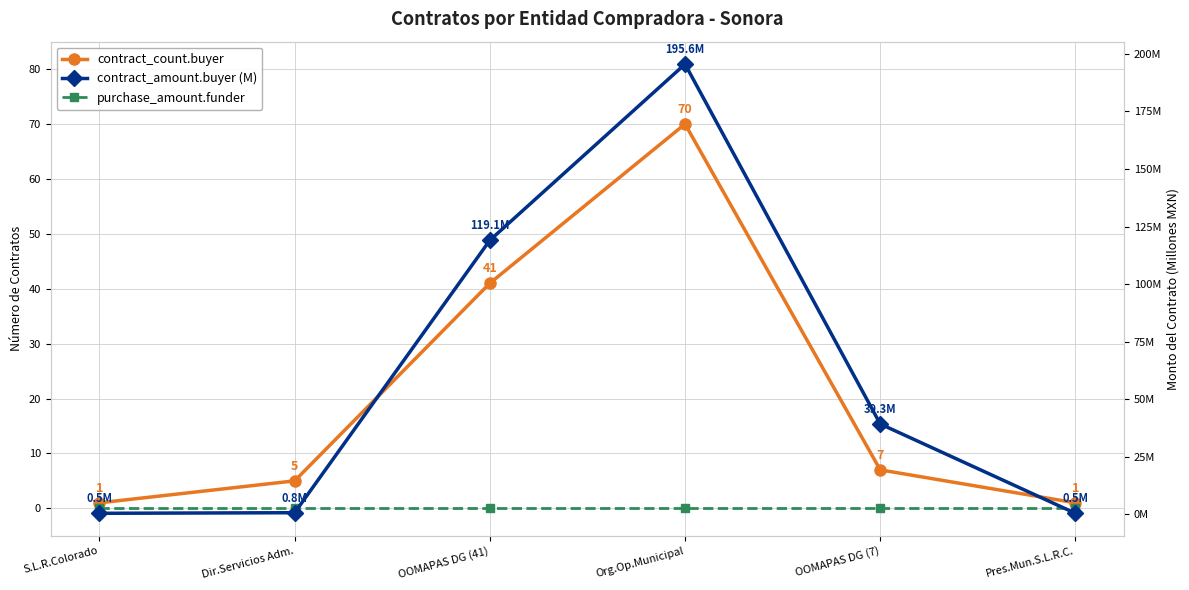

Rank the categories by purchase_amount.funder value from highest to lowest.

S.L.R.Colorado, Dir.Servicios Adm., OOMAPAS DG (41), Org.Op.Municipal, OOMAPAS DG (7), Pres.Mun.S.L.R.C.